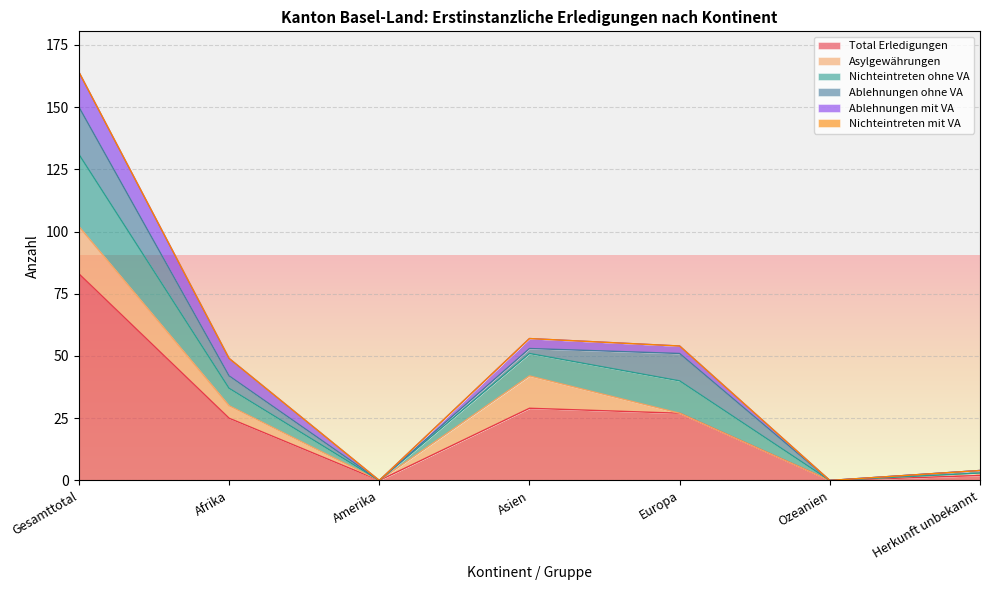

What position from the right is Asien?

4